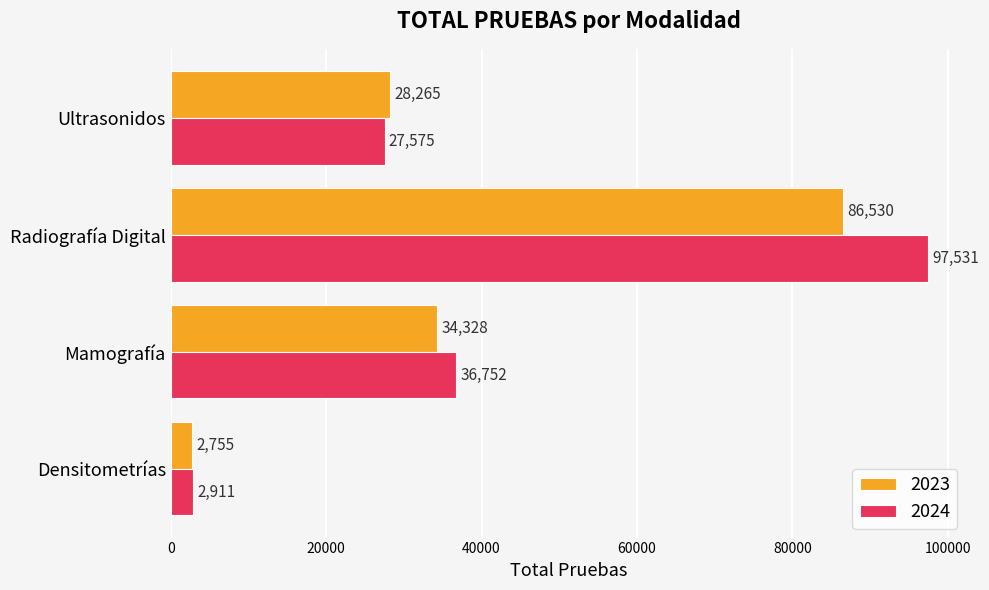

Which category has the lowest value in the 2024 series?

Densitometrías